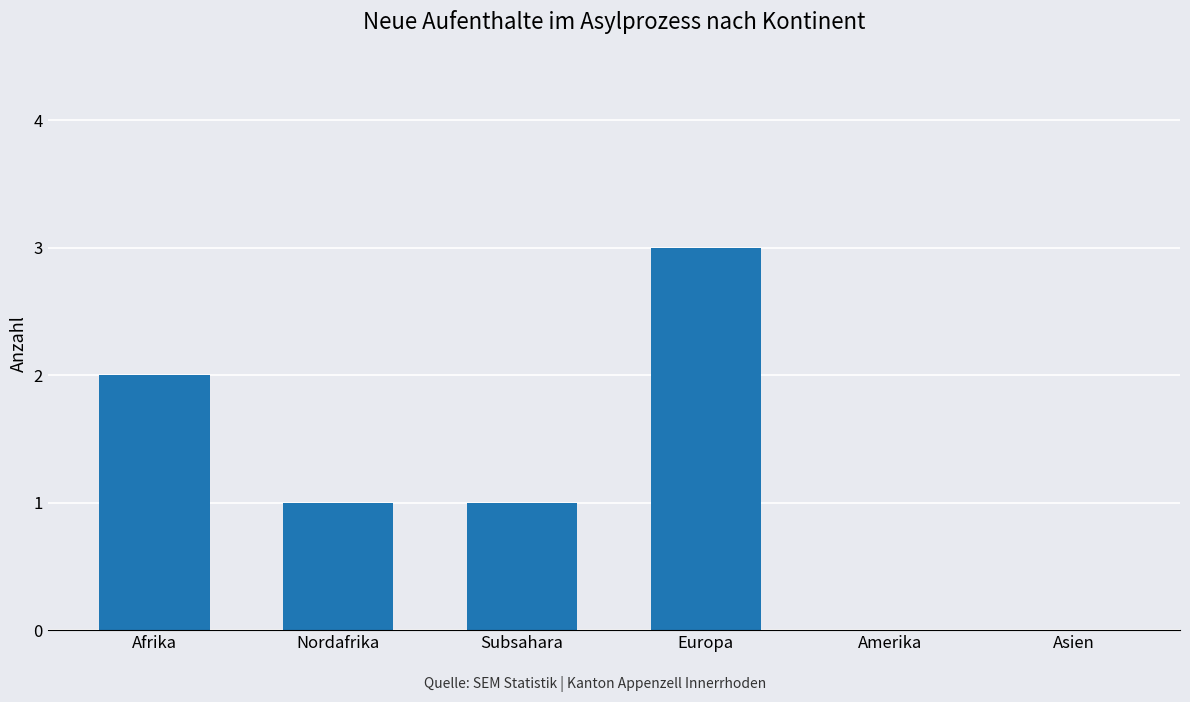

What is the maximum value shown in the chart?

3